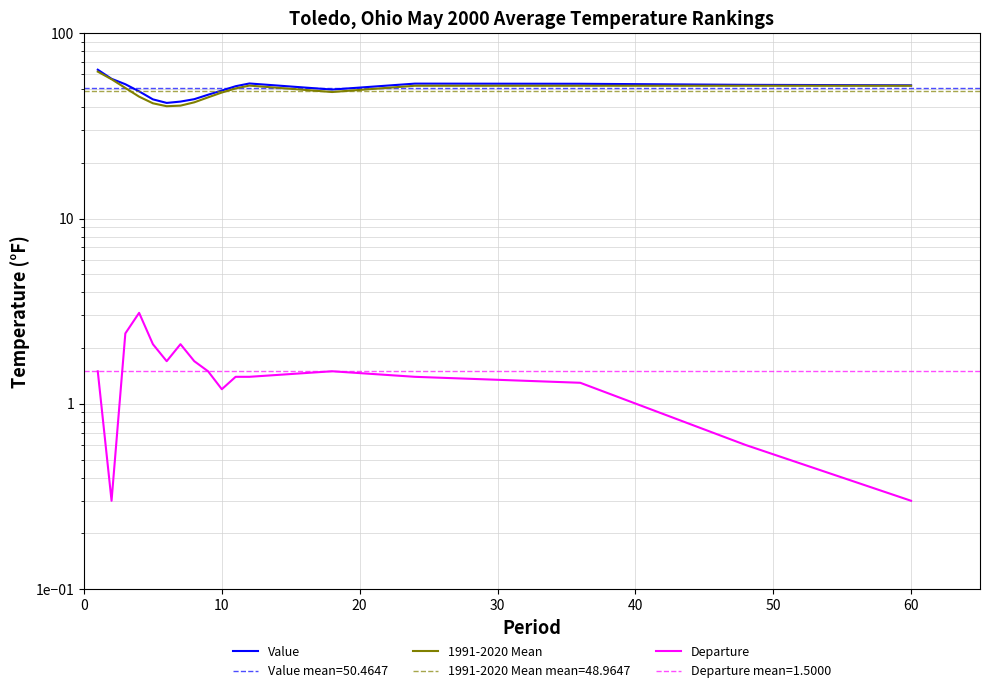

The Departure series shows 0.5 at 8. True or false?

False